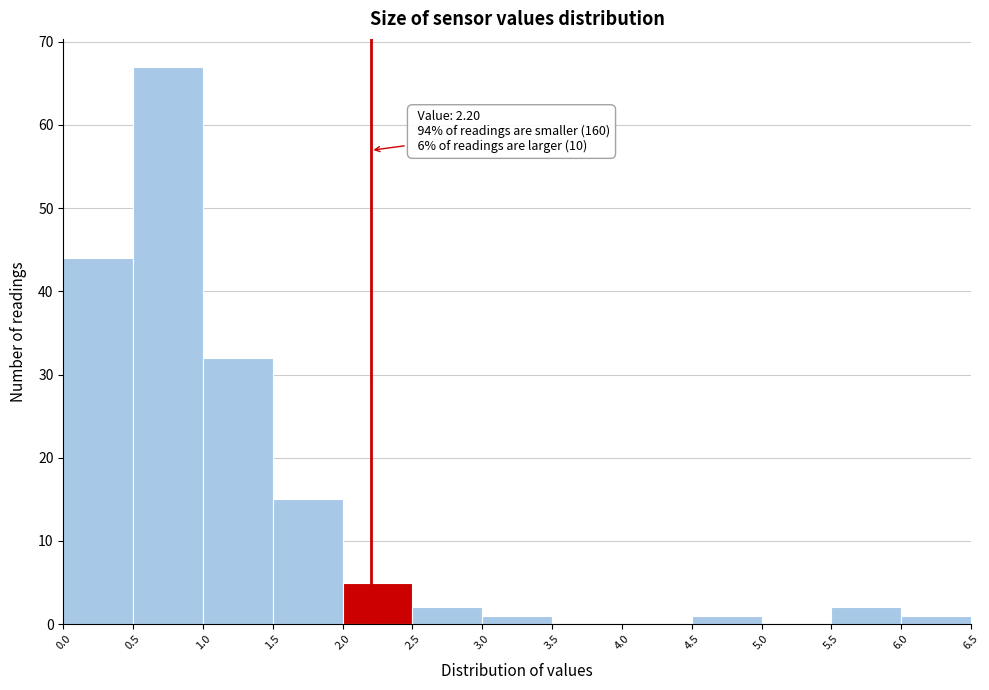

Over which range of the x-axis is the bar tallest?

0.5 to 1.0